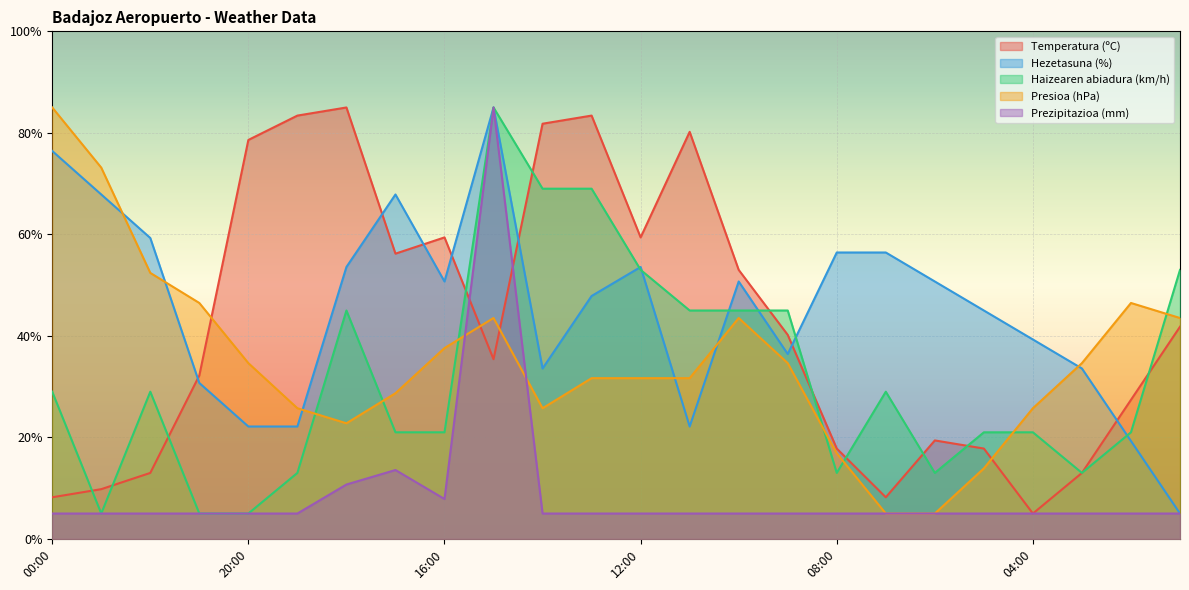

What is the label of the 1st point from the right?

01:00